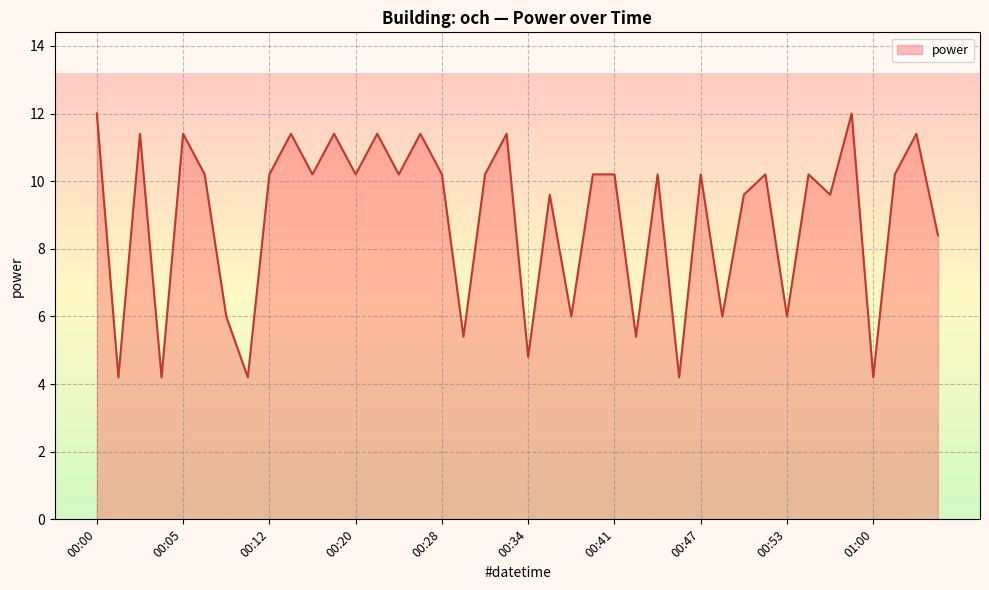

How many values exceed 10?

24